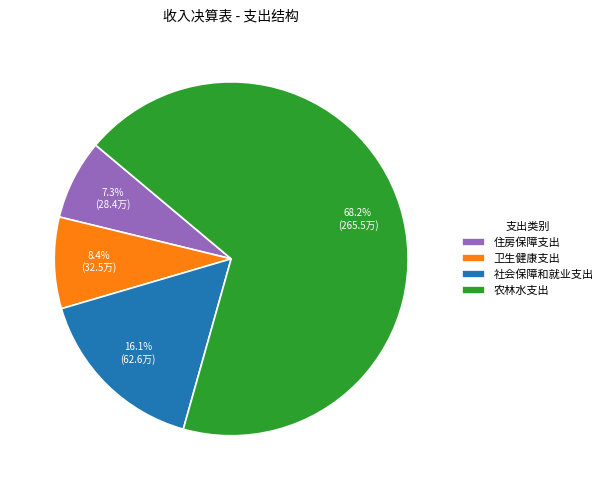

Rank the categories by value from lowest to highest.

住房保障支出, 卫生健康支出, 社会保障和就业支出, 农林水支出